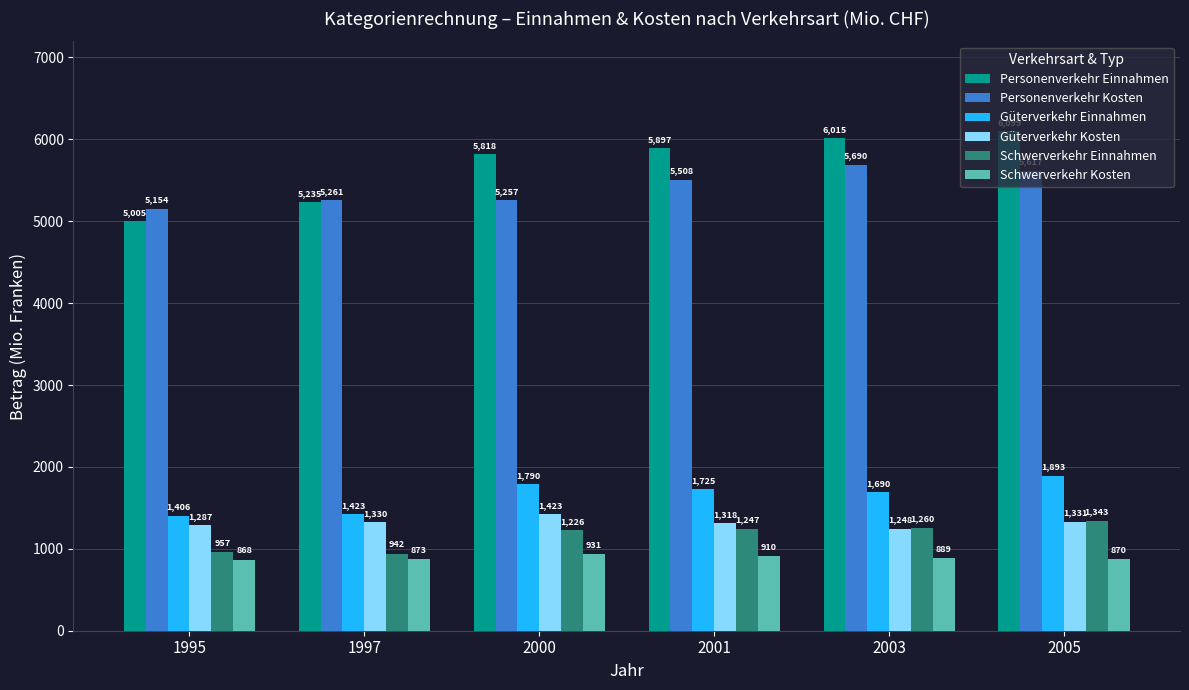

What is the difference between the second highest and minimum values in the Personenverkehr Einnahmen series?

1010